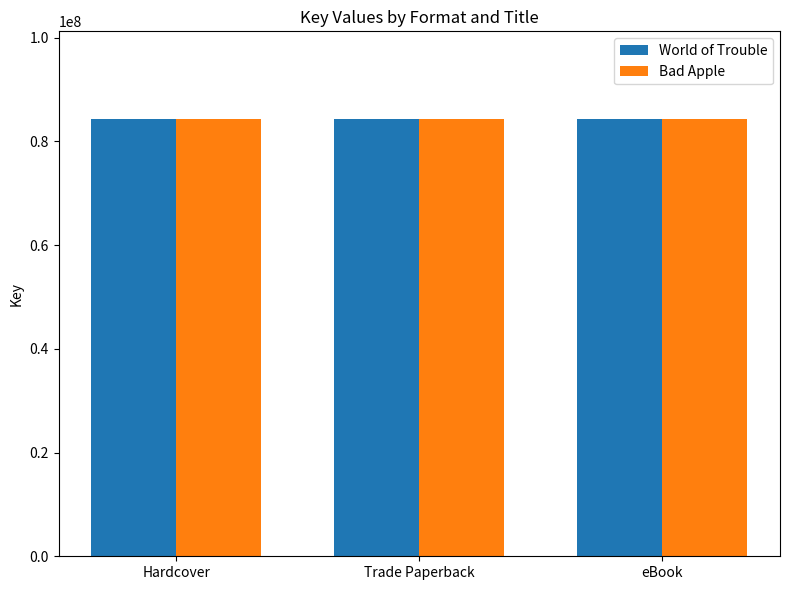

Are the bars grouped side by side (vs. stacked)?

Yes